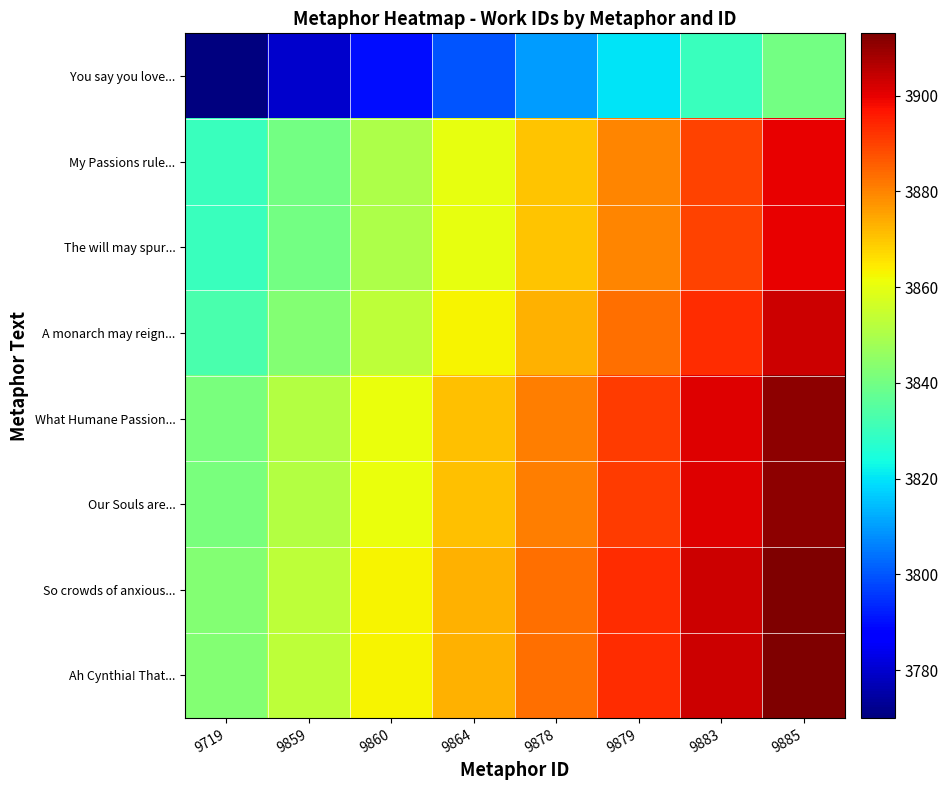

At 9859, list the series in order from largest to smallest.

So crowds of anxious..., Ah Cynthia! That..., What Humane Passion..., Our Souls are..., A monarch may reign..., My Passions rule..., The will may spur..., You say you love...